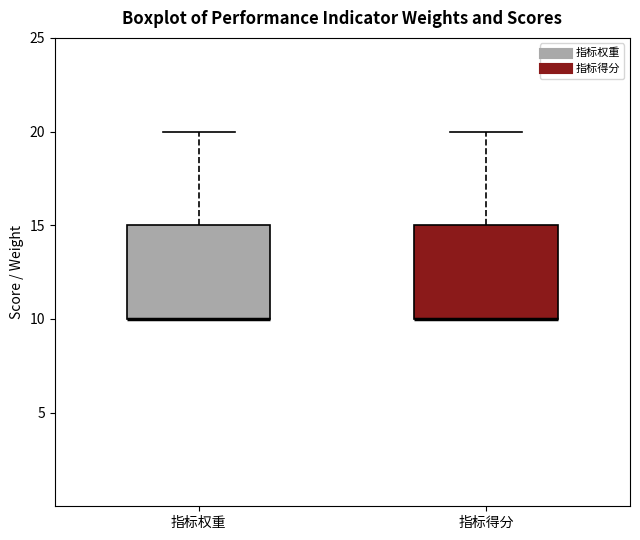

Reading left to right, read every box against the y-axis: the position of its median line, the range the box covers, and the ends of its whiskers. The values are not printed on the chart, so give them approximately, as read against the axis.

指标权重: median 10 (drawn on the box's lower edge), box 10 to 15, whiskers 10 to 20
指标得分: median 10 (drawn on the box's lower edge), box 10 to 15, whiskers 10 to 20